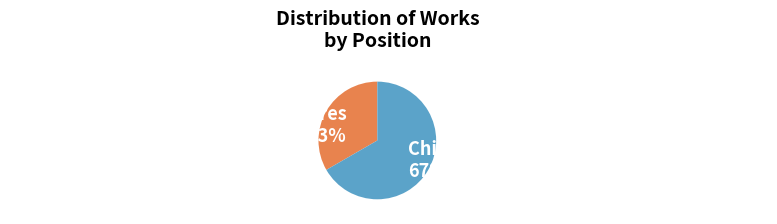

Between Chiquilla, Canción M Zaragoza/J Mestres and Triana, Canción M Zaragoza/J Mestres, which is larger?

Chiquilla, Canción M Zaragoza/J Mestres